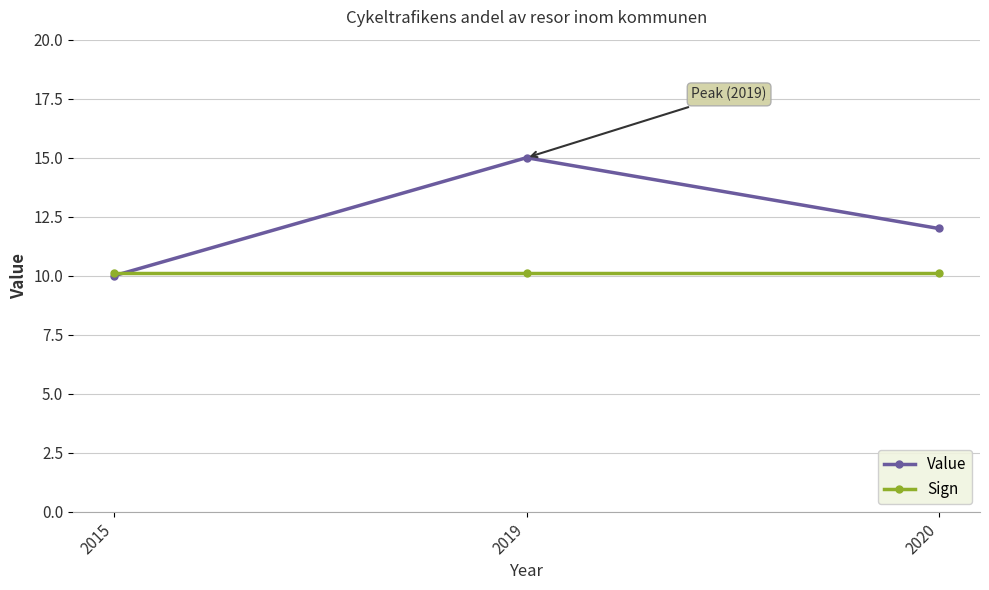

What is the value of the Sign point at the 2nd from the left?

10.1